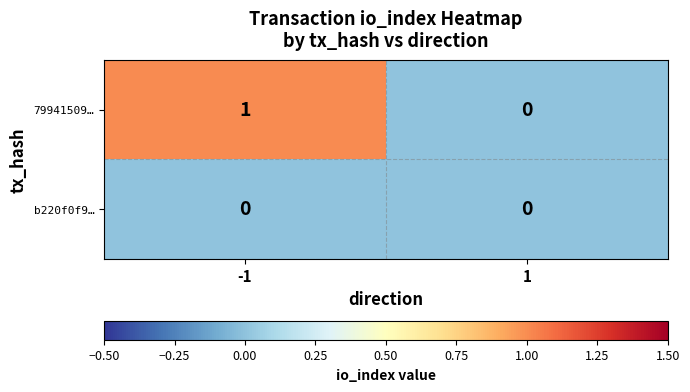

Reading left to right, list all the values displayed in this chart.

79941509…: -1=1	1=0
b220f0f9…: -1=0	1=0